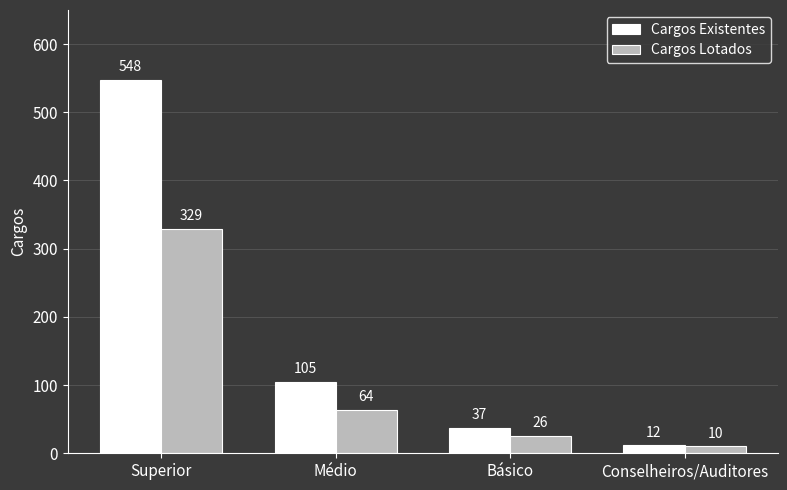

What value does the Cargos Existentes series have at Básico?

37